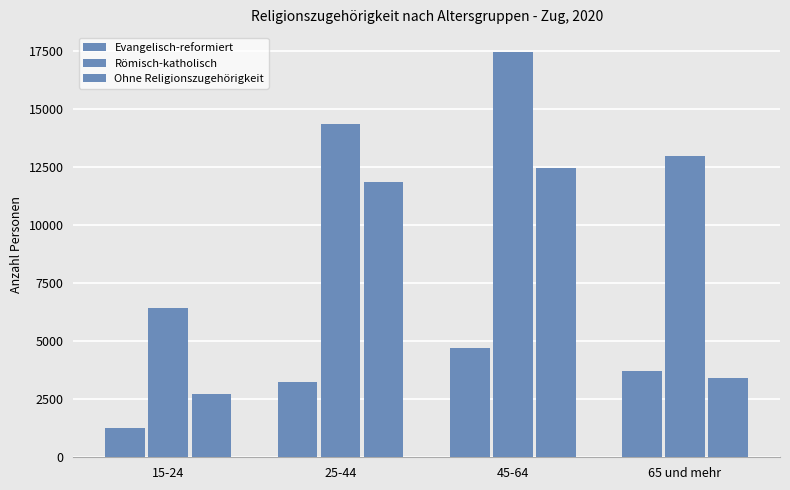

Are the bars horizontal?

No